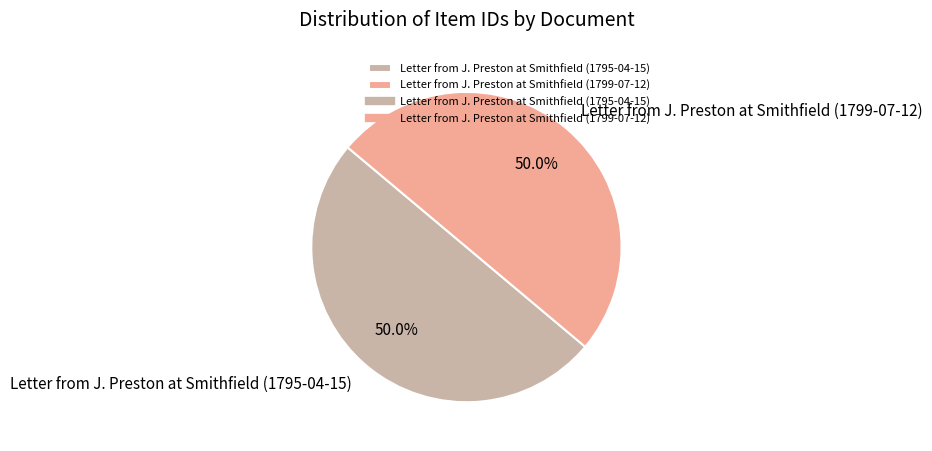

Combined, do Letter from J. Preston at Smithfield (1795-04-15) and Letter from J. Preston at Smithfield (1799-07-12) account for over 50%?

Yes